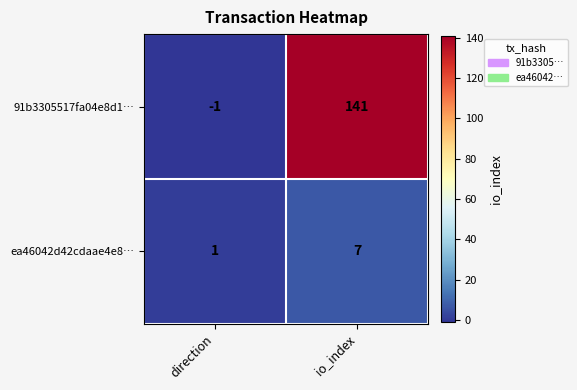

What is the difference between the ea46042d42cdaae4e8… values at direction and io_index?

6